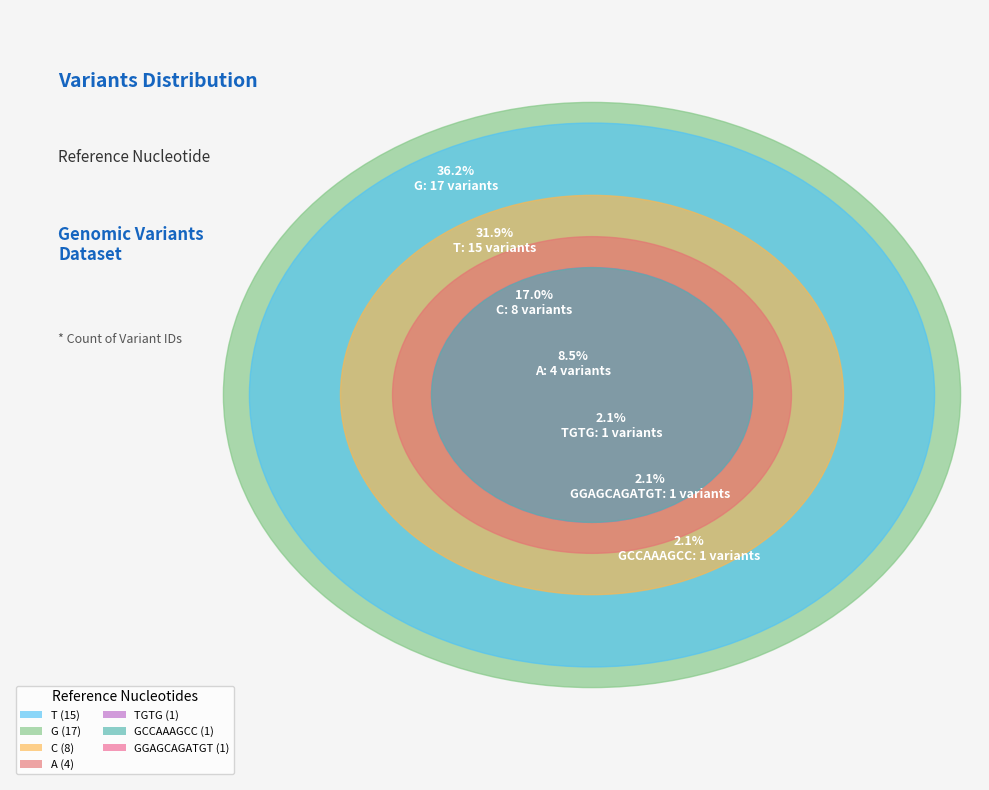

To the nearest percent, what portion does GCCAAAGCC represent?

2%